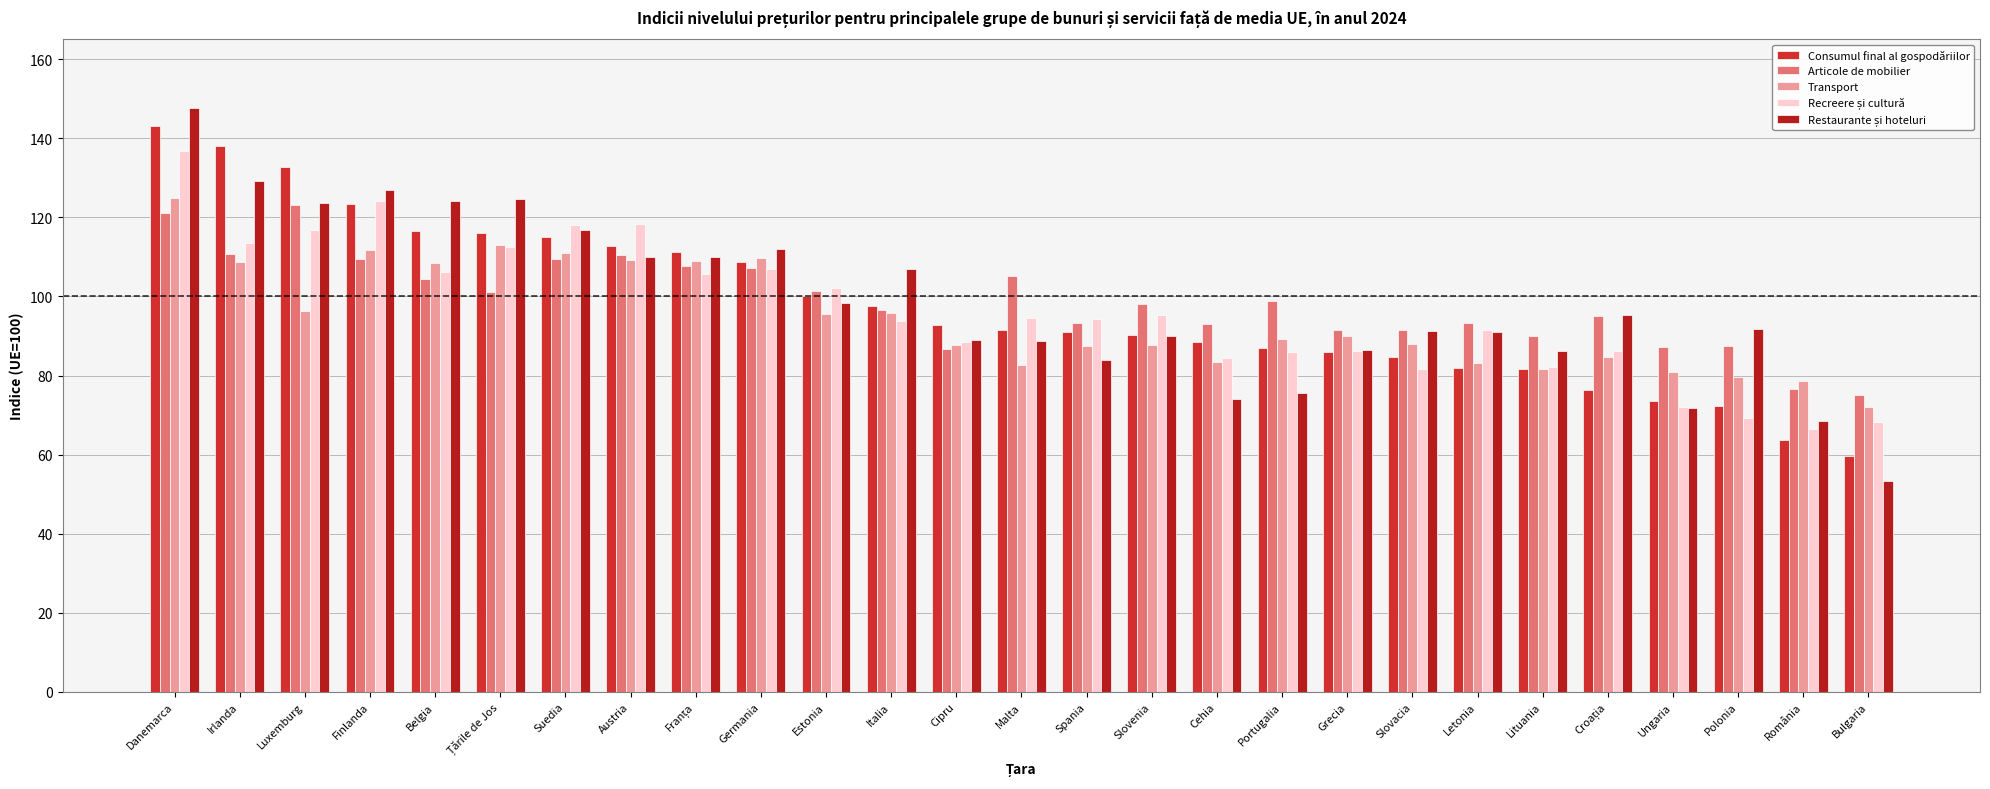

How many bars are there in each group?

5